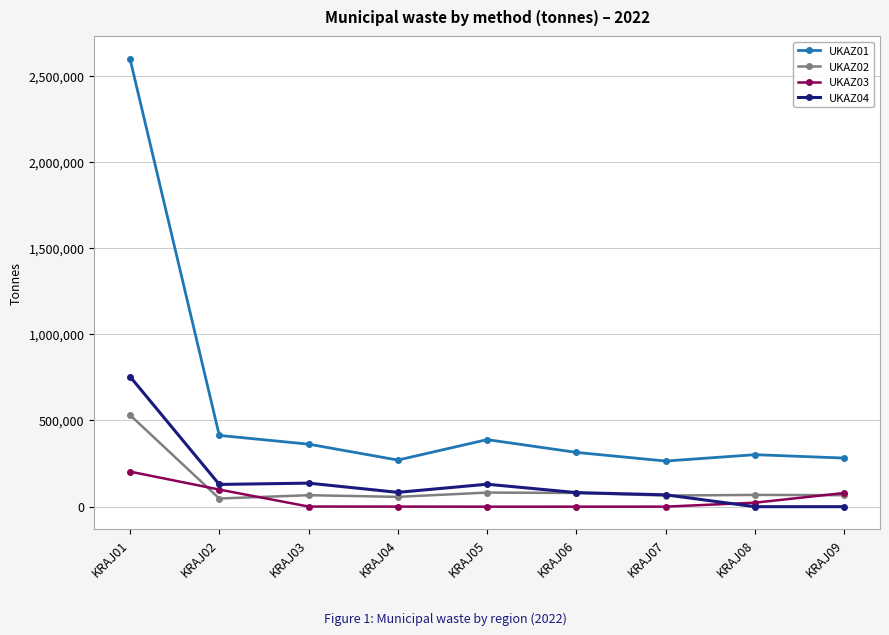

True or false: UKAZ04 has more than 0 interior local peaks.

True